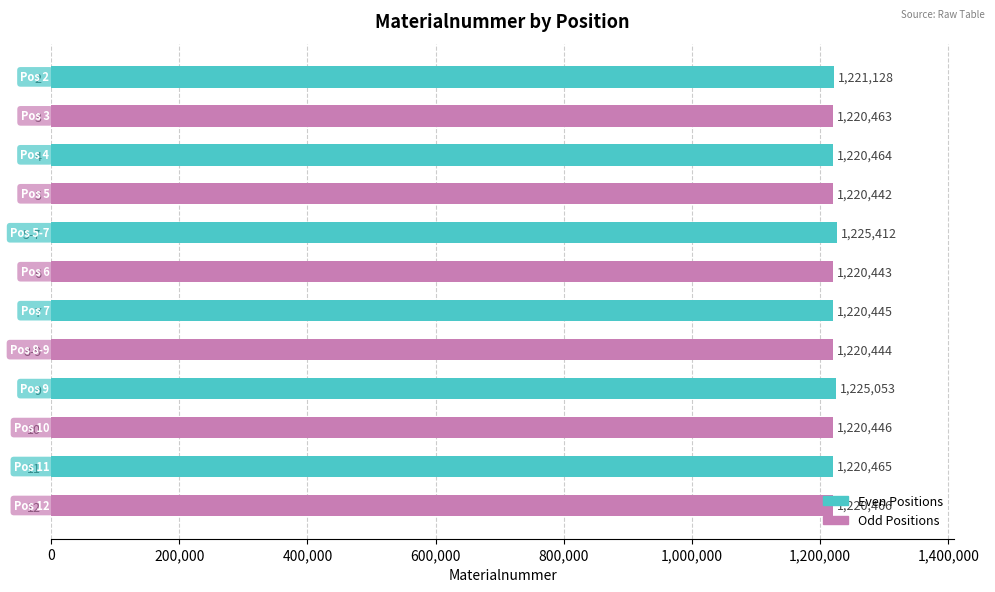

What is the label of the 12th bar from the top?

12